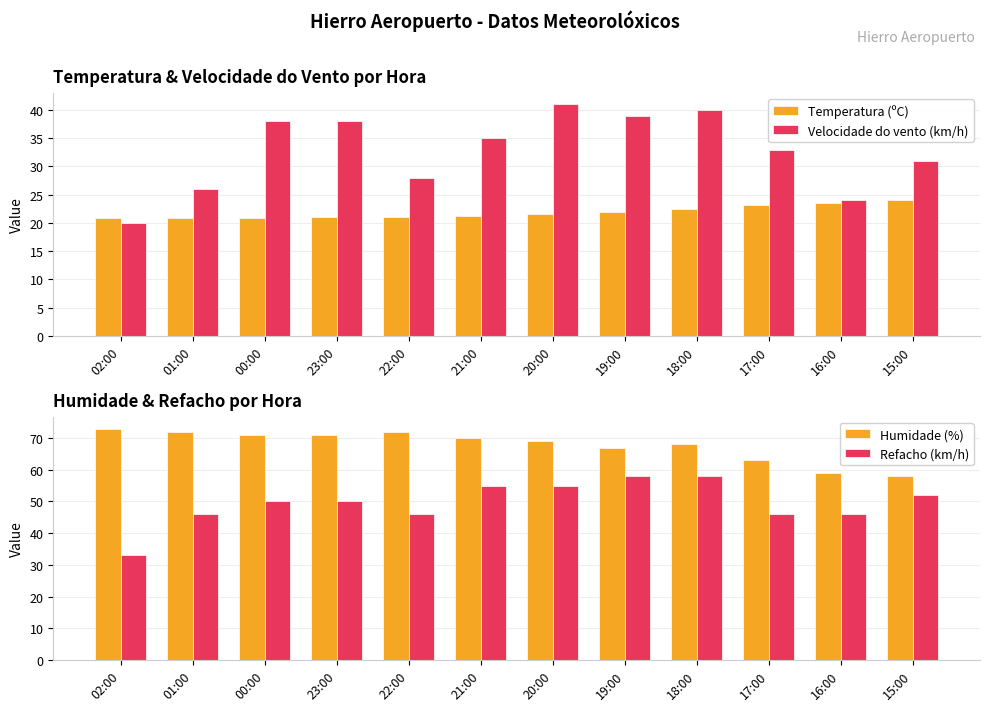

Where is Humidade (%) nearest to the value 65?

19:00